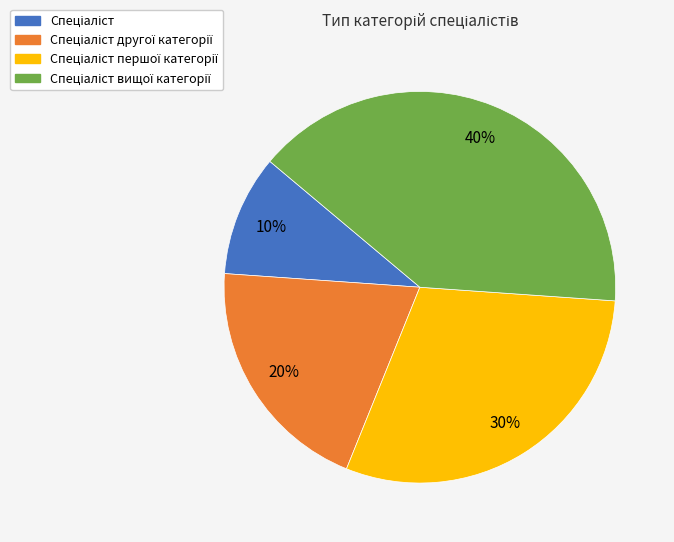

To the nearest percent, what is the difference between the largest and smallest slice percentages?

30%